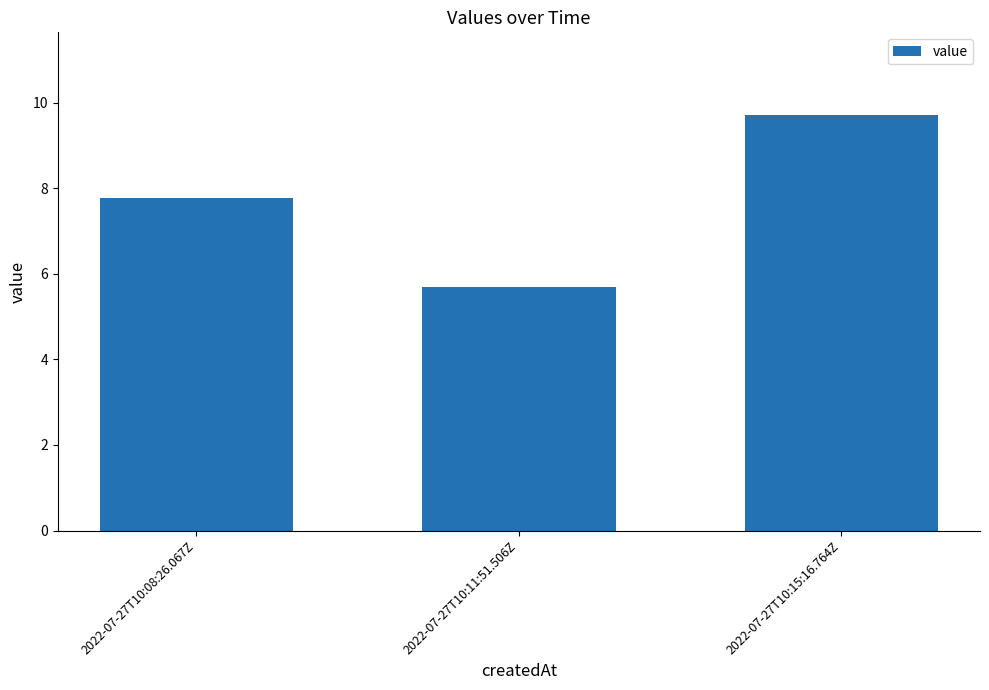

List the labels in order of value, largest first.

2022-07-27T10:15:16.764Z, 2022-07-27T10:08:26.067Z, 2022-07-27T10:11:51.506Z